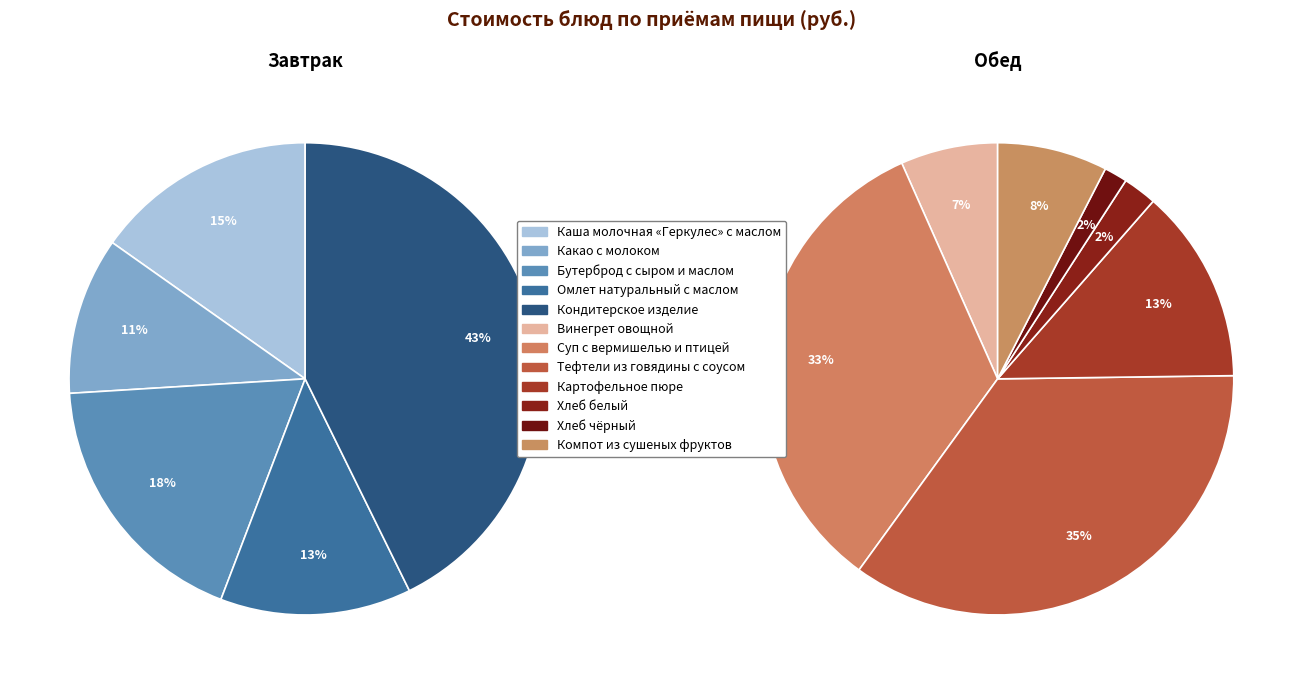

The Бутерброд с сыром и маслом slice represents 18% of the pie. True or false?

True